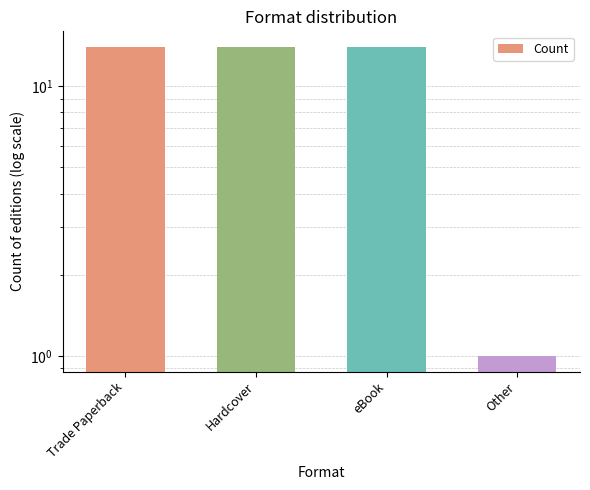

What is the average value?

11